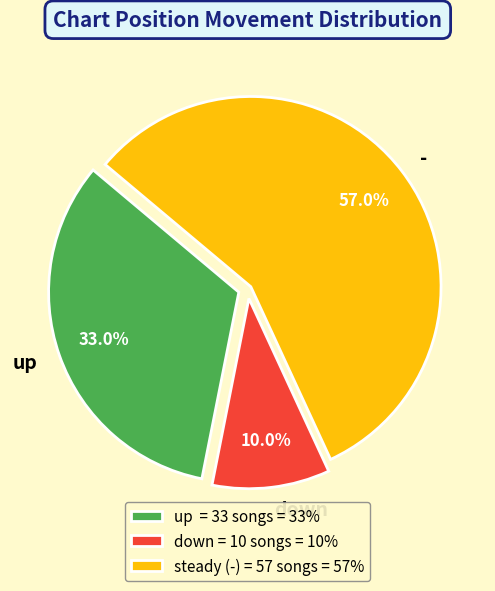

How many slices are in this pie chart?

3